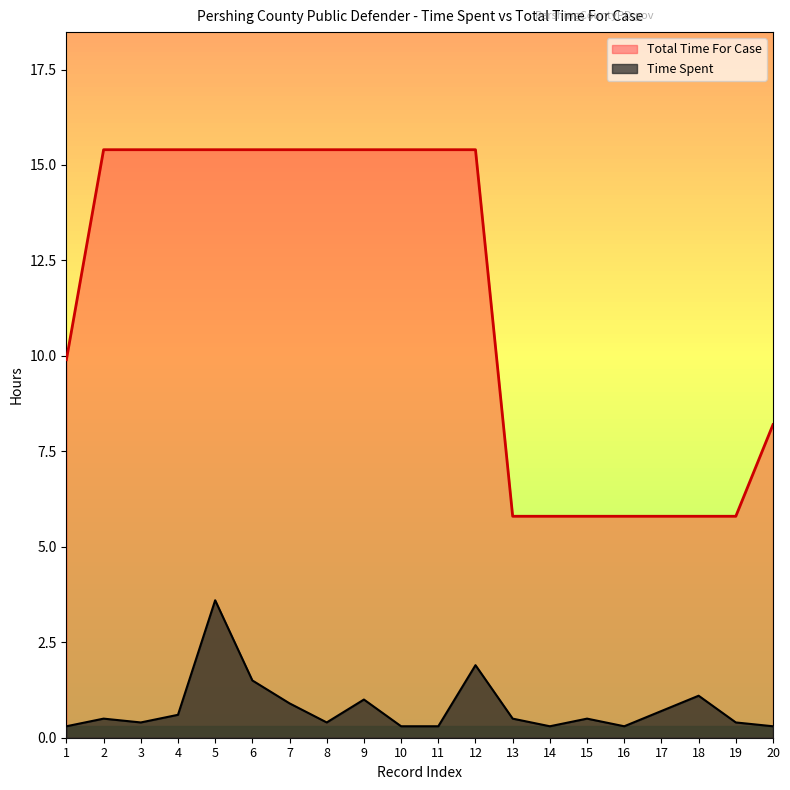

The value of Total Time For Case at 3 is 15.4. True or false?

True